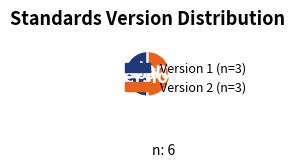

To the nearest percent, what is the average slice percentage?

50%